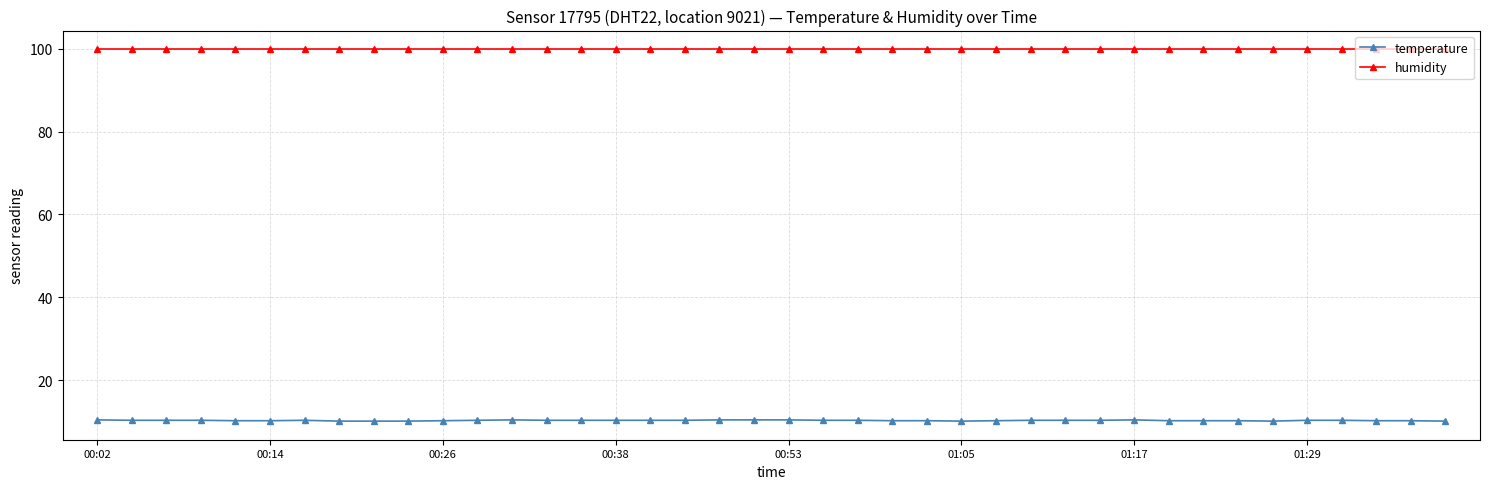

What is the value of the humidity point at the 29th from the left?

99.9